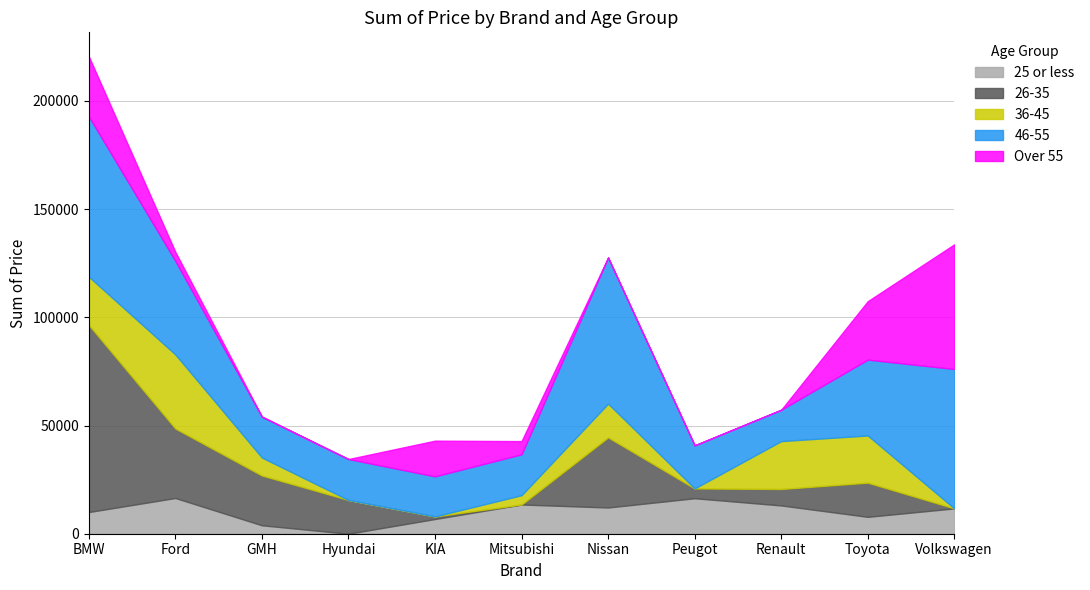

Which series has the largest total across all categories?

46-55